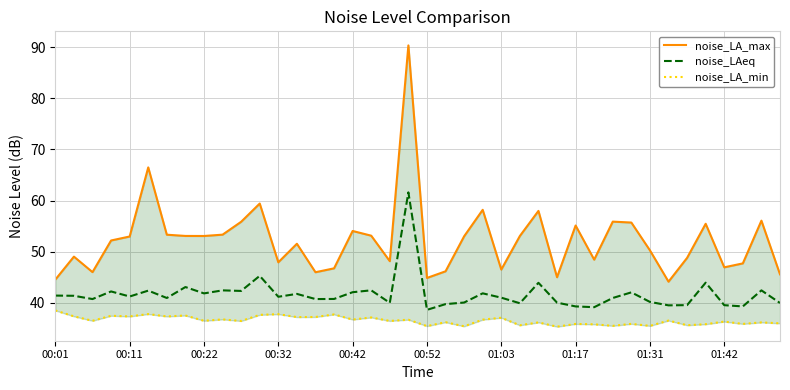

Rank the series at 30 from highest to lowest value.

noise_LA_max, noise_LAeq, noise_LA_min